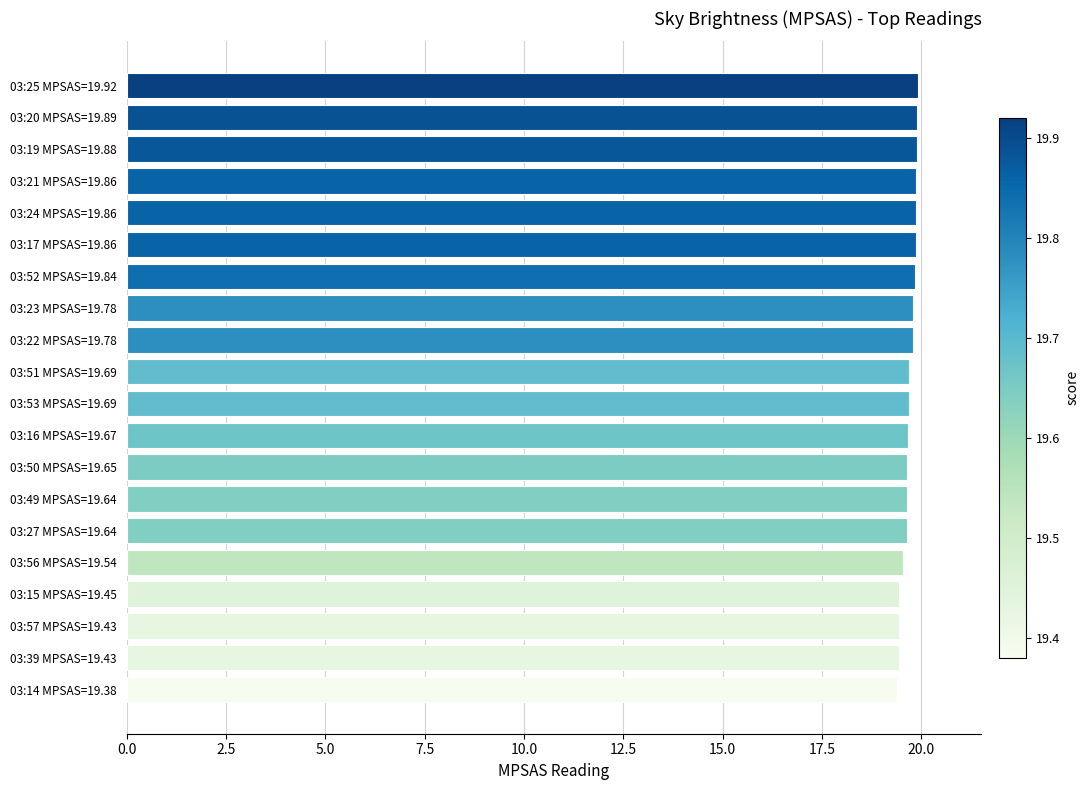

What is the smallest value displayed?

19.4